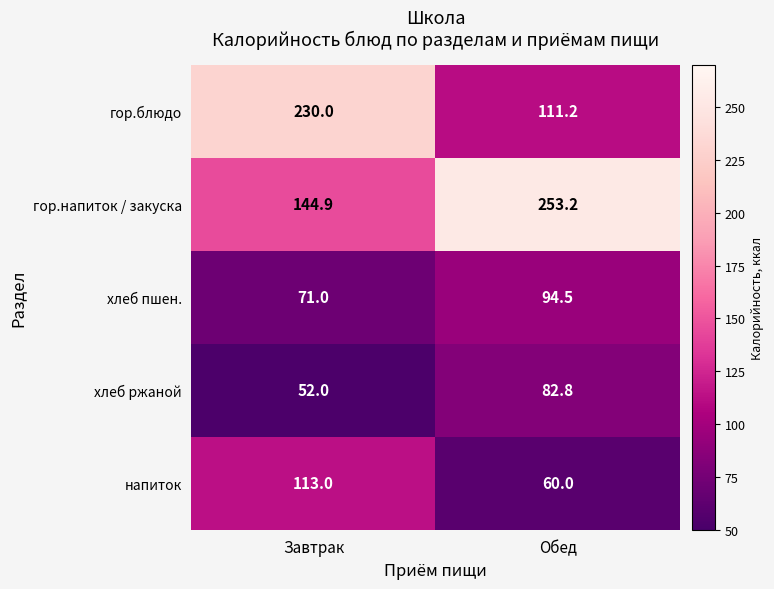

Reading left to right, extract all data points from this chart.

гор.блюдо: 230.0	111.2
гор.напиток / закуска: 144.9	253.2
хлеб пшен.: 71.0	94.5
хлеб ржаной: 52.0	82.8
напиток: 113.0	60.0